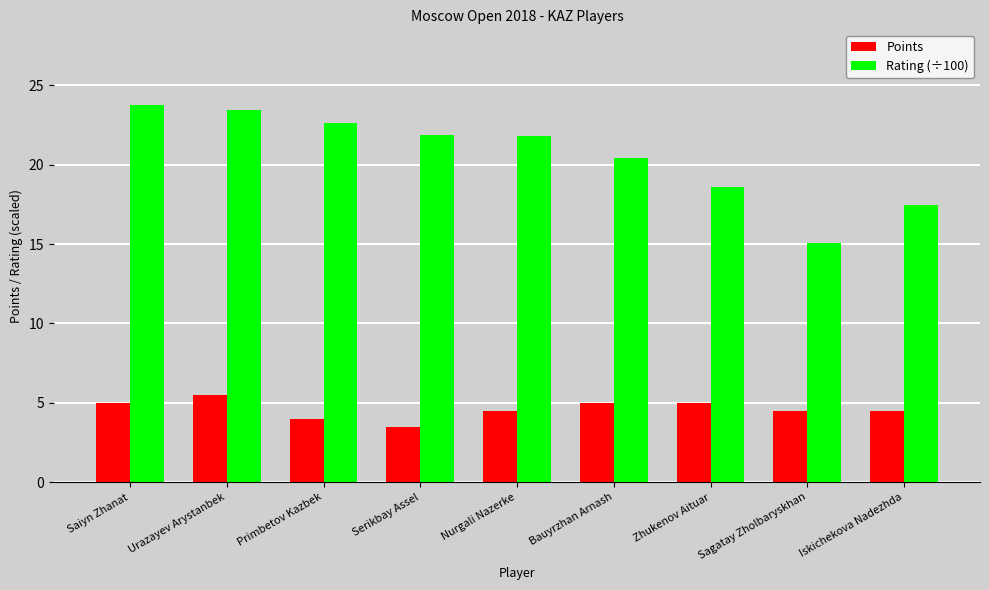

How many bars are there in each group?

2